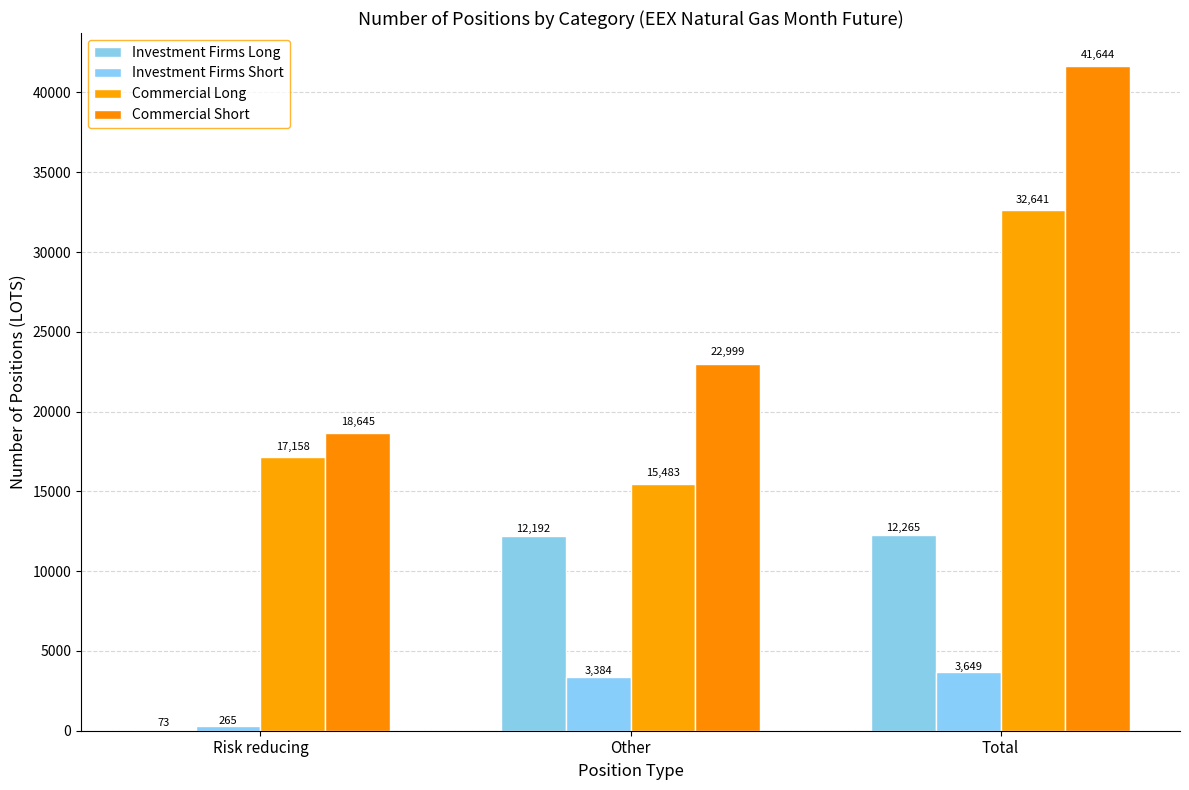

The value of Investment Firms Long at Other is 21122. True or false?

False